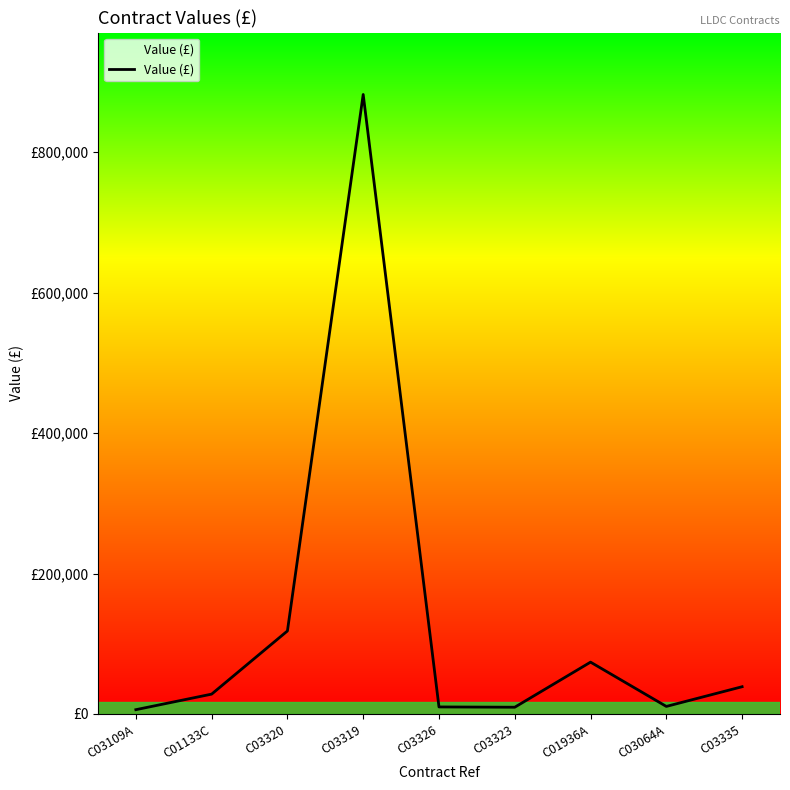

What is the average value?

130864.7